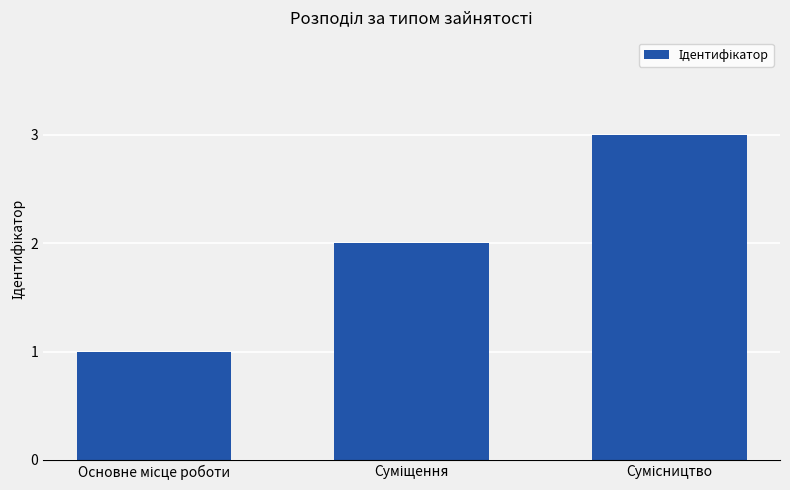

What is the sum of all values?

6